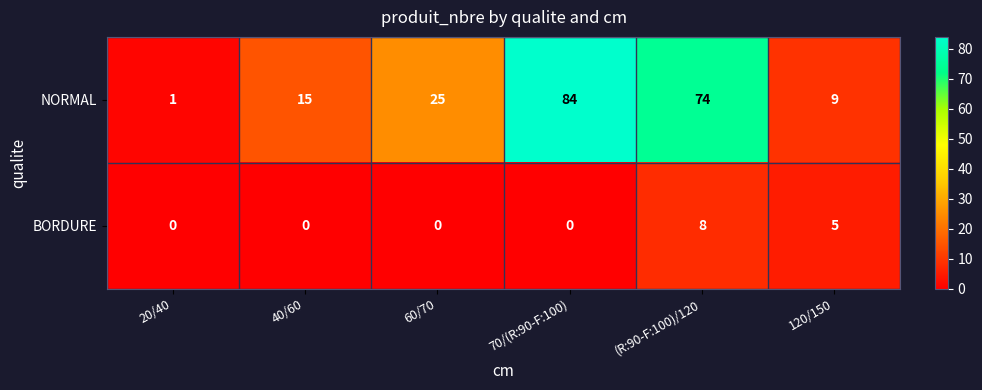

What is the maximum value shown in the chart?

84